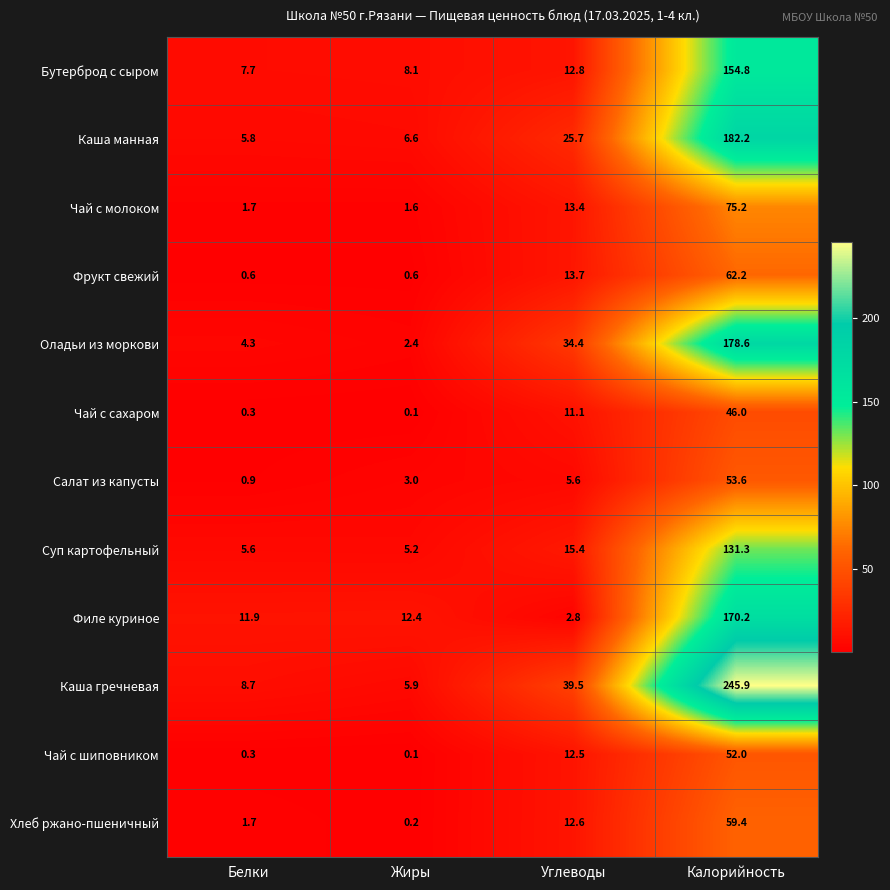

True or false: Салат из капусты has a value of 0.9 at Белки.

True